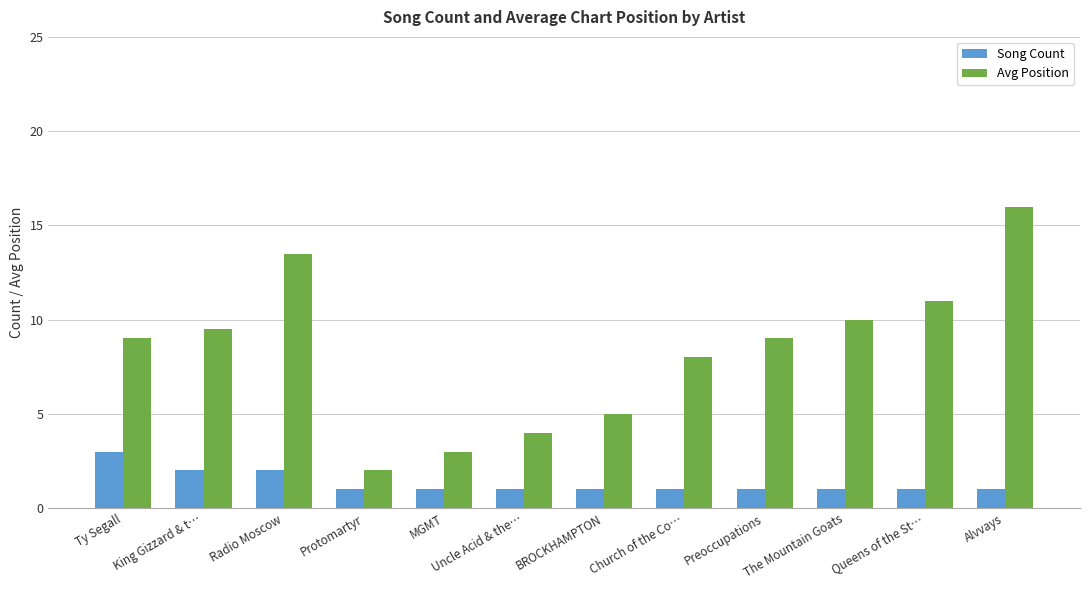

Reading right to left, what are all the values shown in this chart?

Song Count: 1.0	1.0	1.0	1.0	1.0	1.0	1.0	1.0	1.0	2.0	2.0	3.0
Avg Position: 16.0	11.0	10.0	9.0	8.0	5.0	4.0	3.0	2.0	13.5	9.5	9.0